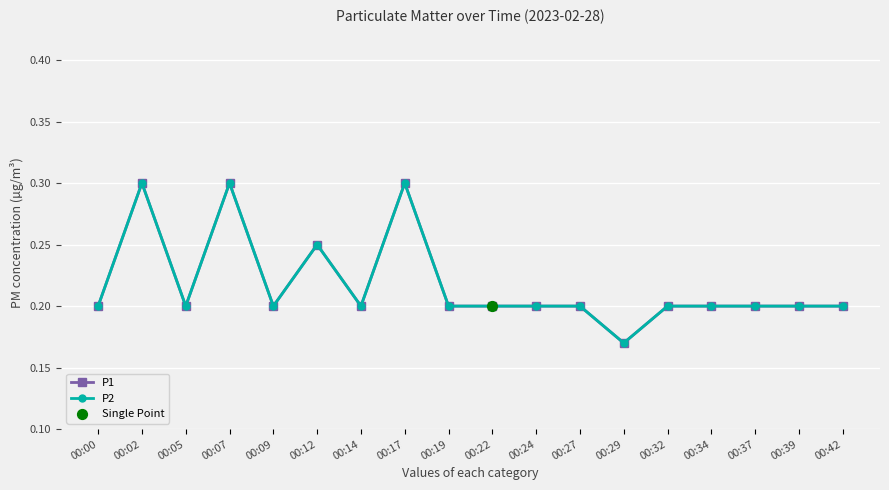

Which series has the largest total across all categories?

P1